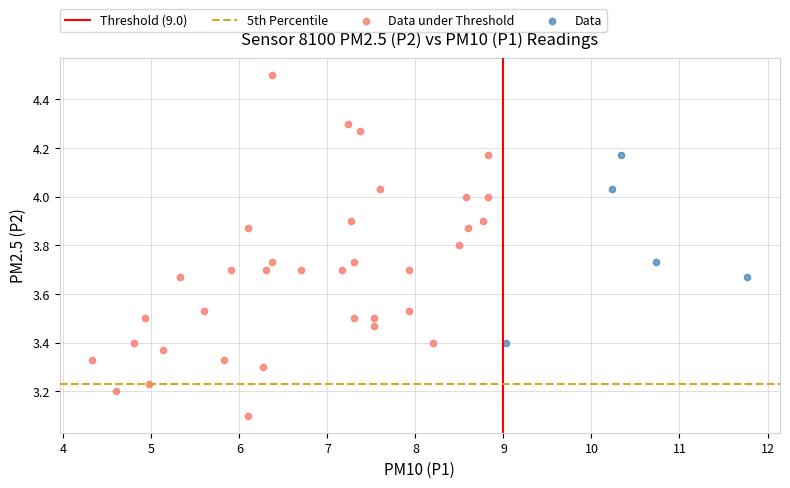

Which series reaches the maximum Y coordinate?

Data under Threshold